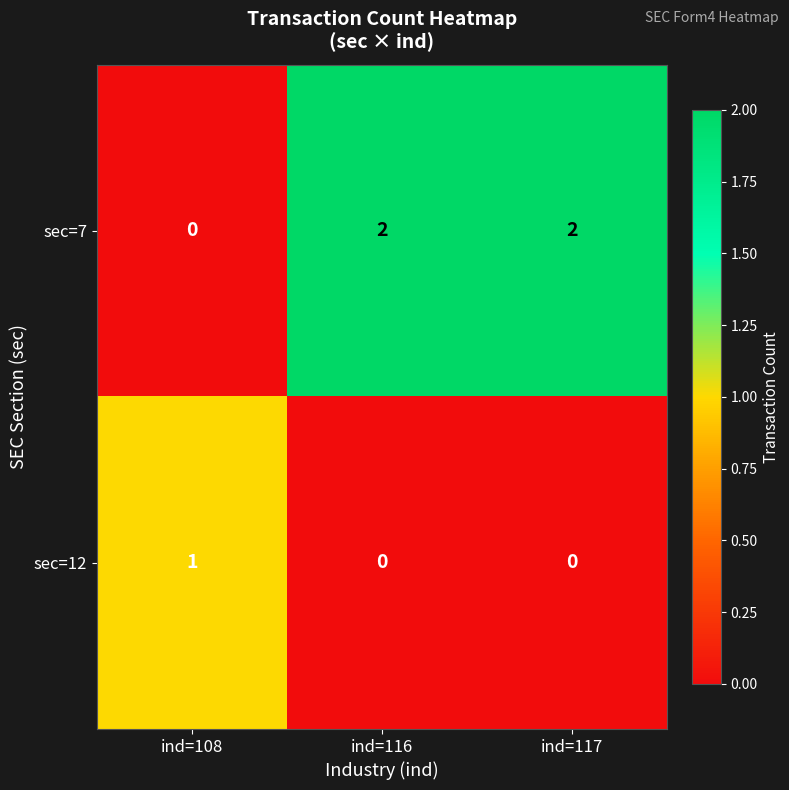

Reading left to right, what are all the values shown in this chart?

sec=7: ind=108=0	ind=116=2	ind=117=2
sec=12: ind=108=1	ind=116=0	ind=117=0